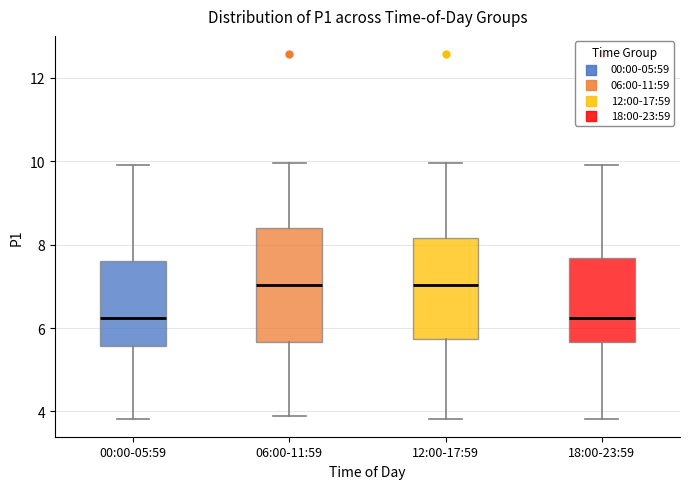

Where does the lower whisker of the box for 12:00-17:59 end on the y-axis? The values are not printed on the chart, so give them approximately, as read against the axis.

3.8